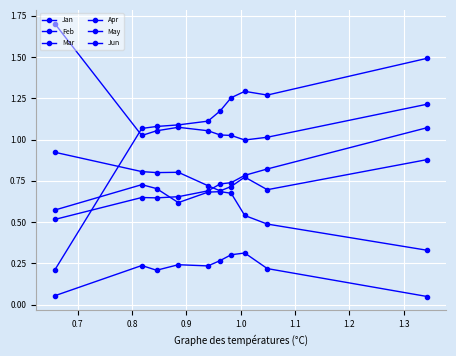

How many series are shown in this chart?

6